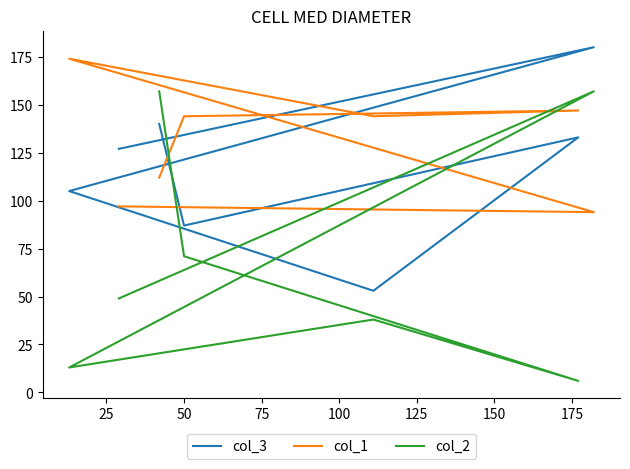

Is it true that col_1 equals 144 at 75?

True